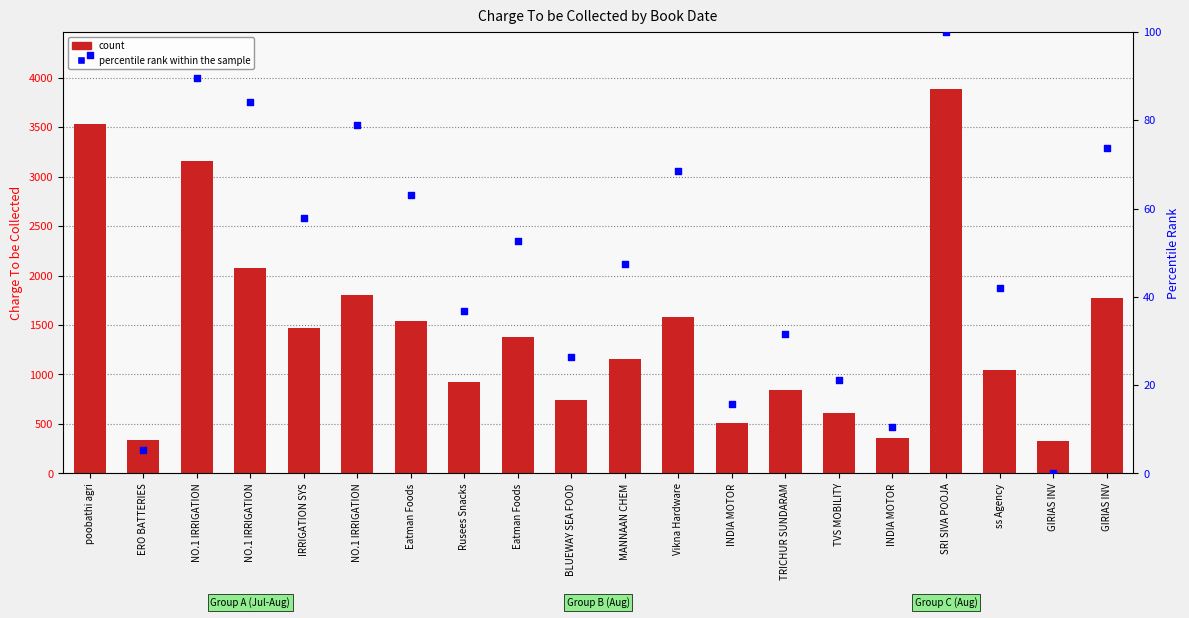

At which category is the sum across all series the highest?

SRI SIVA POOJA